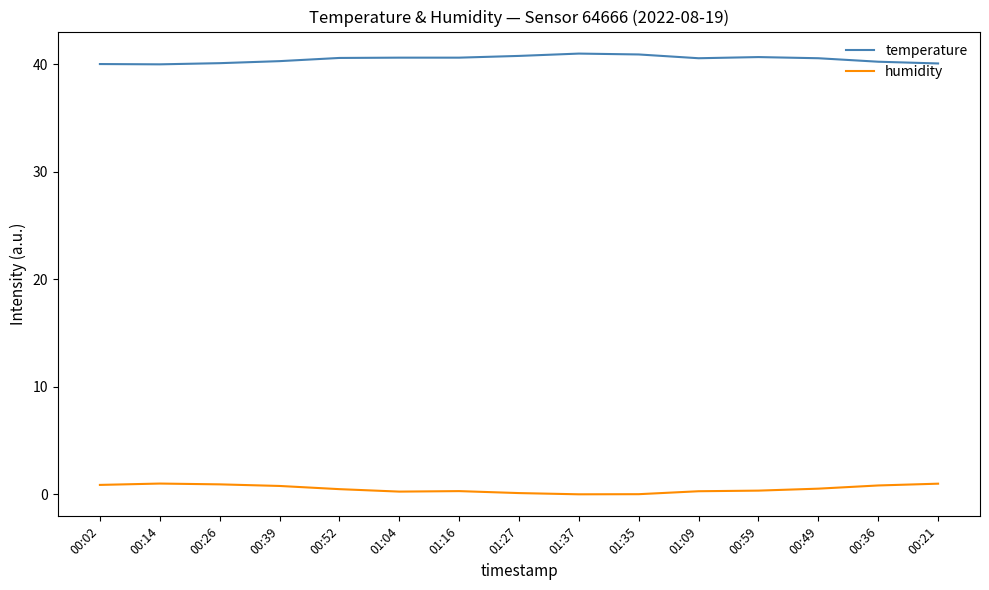

Is it true that temperature equals 40.6 at 01:16?

True